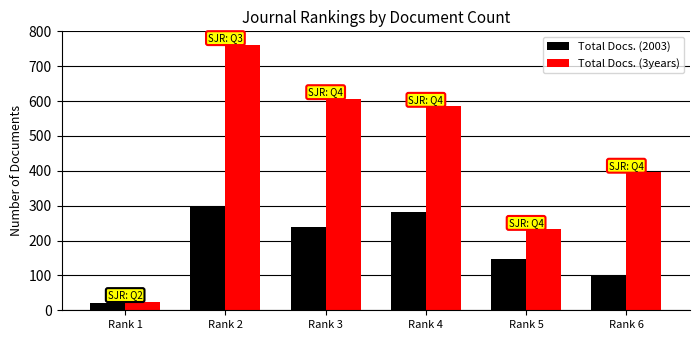

Rank the series by their average value, from lowest to highest.

Total Docs. (2003), Total Docs. (3years)